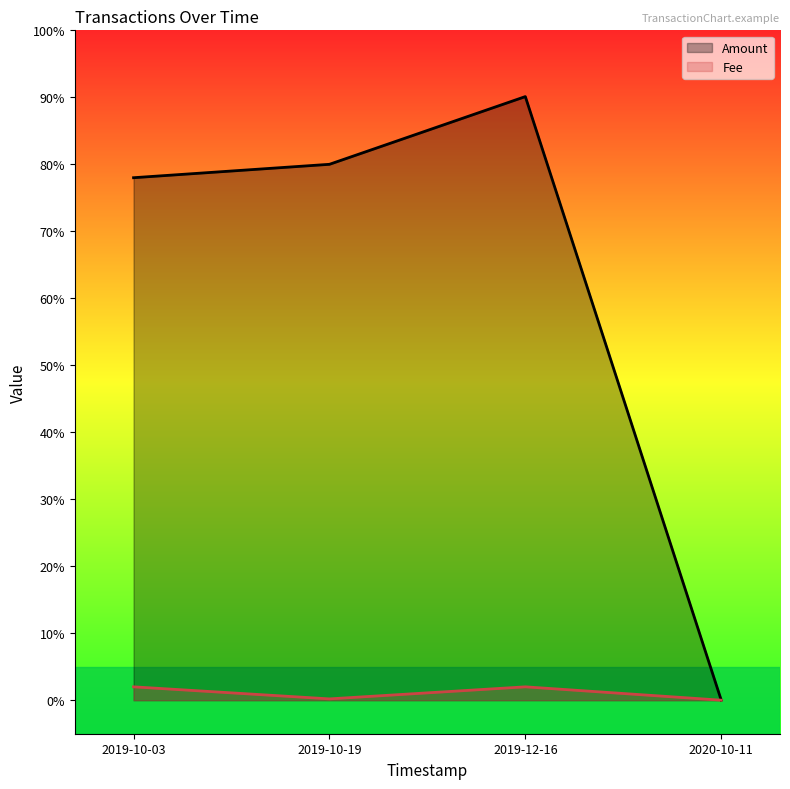

True or false: Amount and Fee intersect in this chart.

False